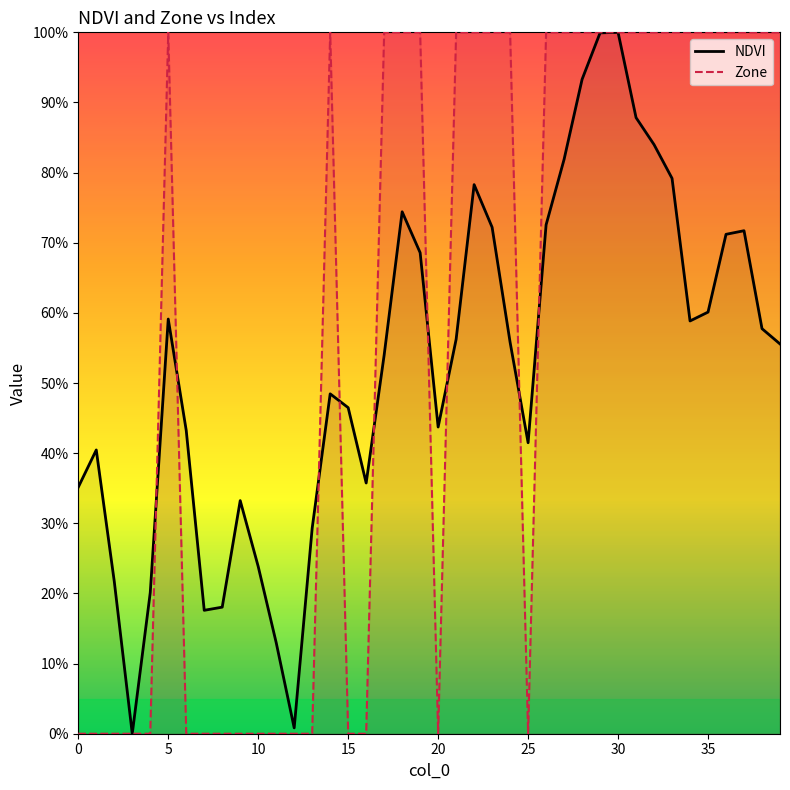

How many data points does each series have?

40